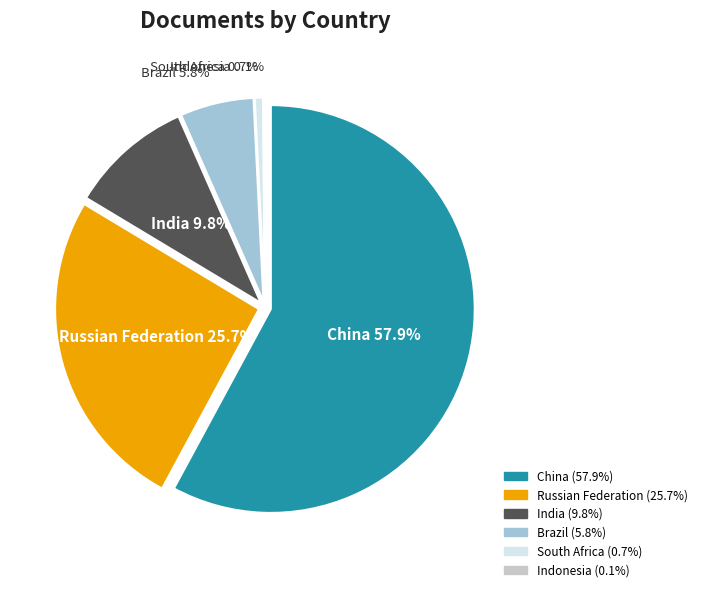

Rank the categories by value from lowest to highest.

Indonesia, South Africa, Brazil, India, Russian Federation, China